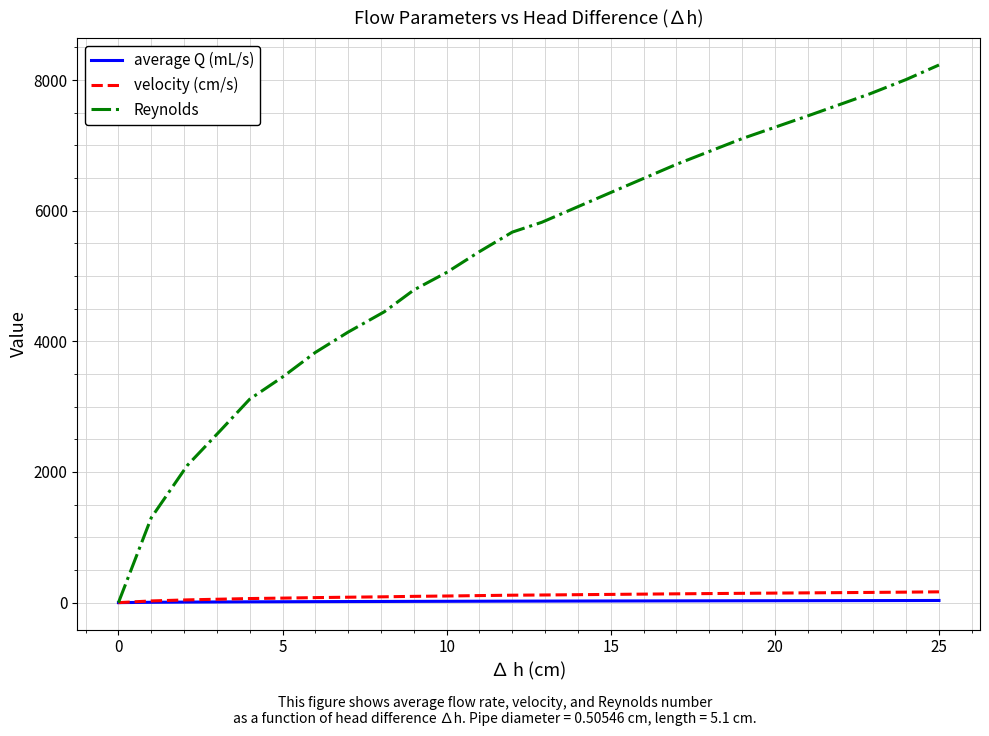

Which series has the largest range (max minus min)?

Reynolds